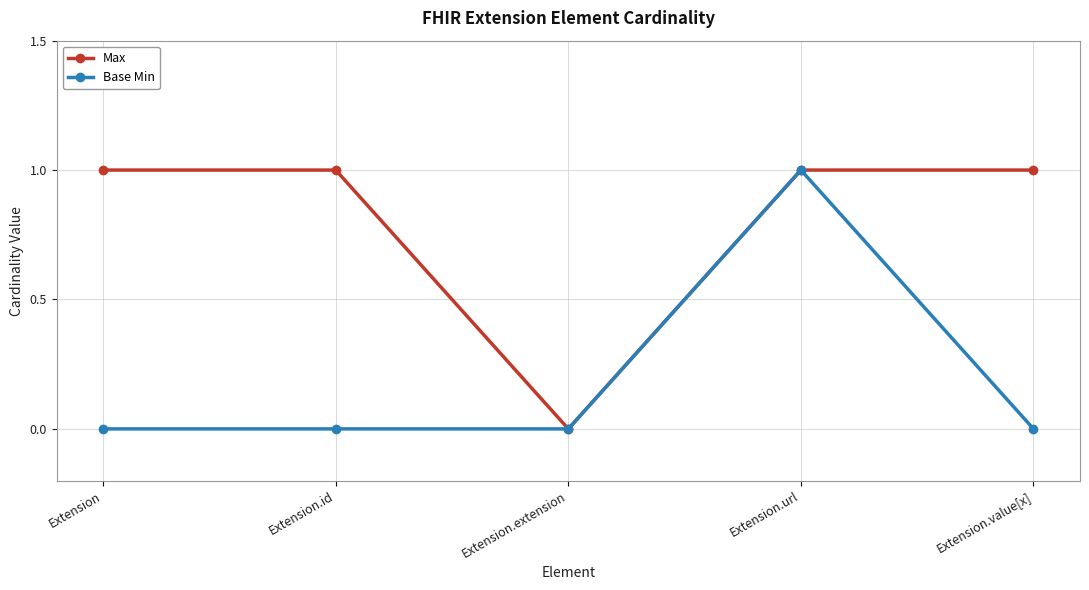

What is the difference between the maximum and minimum values in the Max series?

1